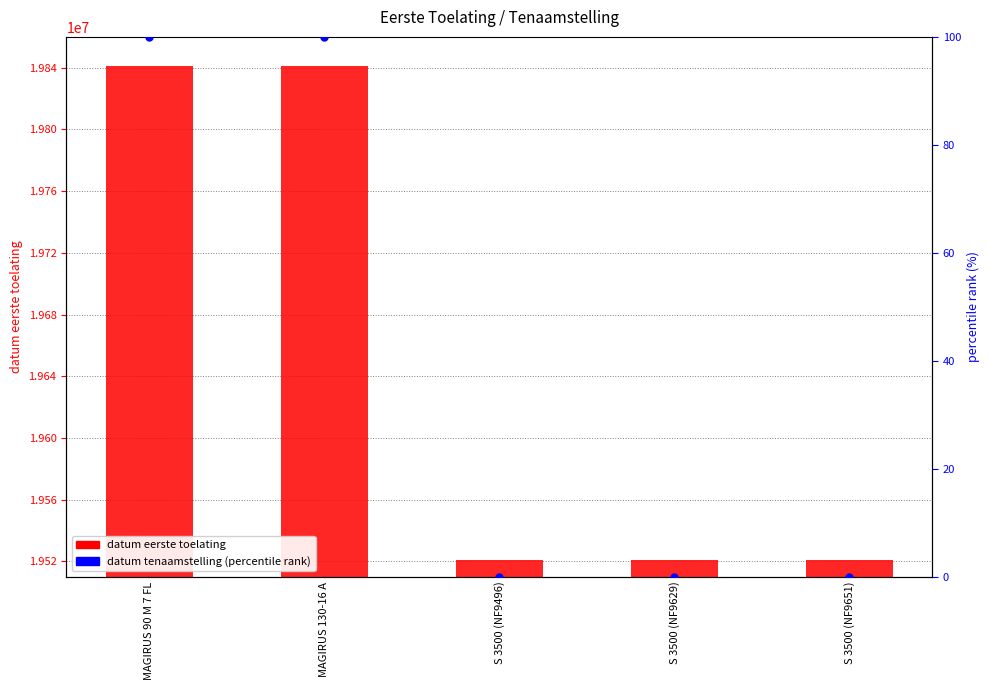

Which series has the largest total across all categories?

datum eerste toelating